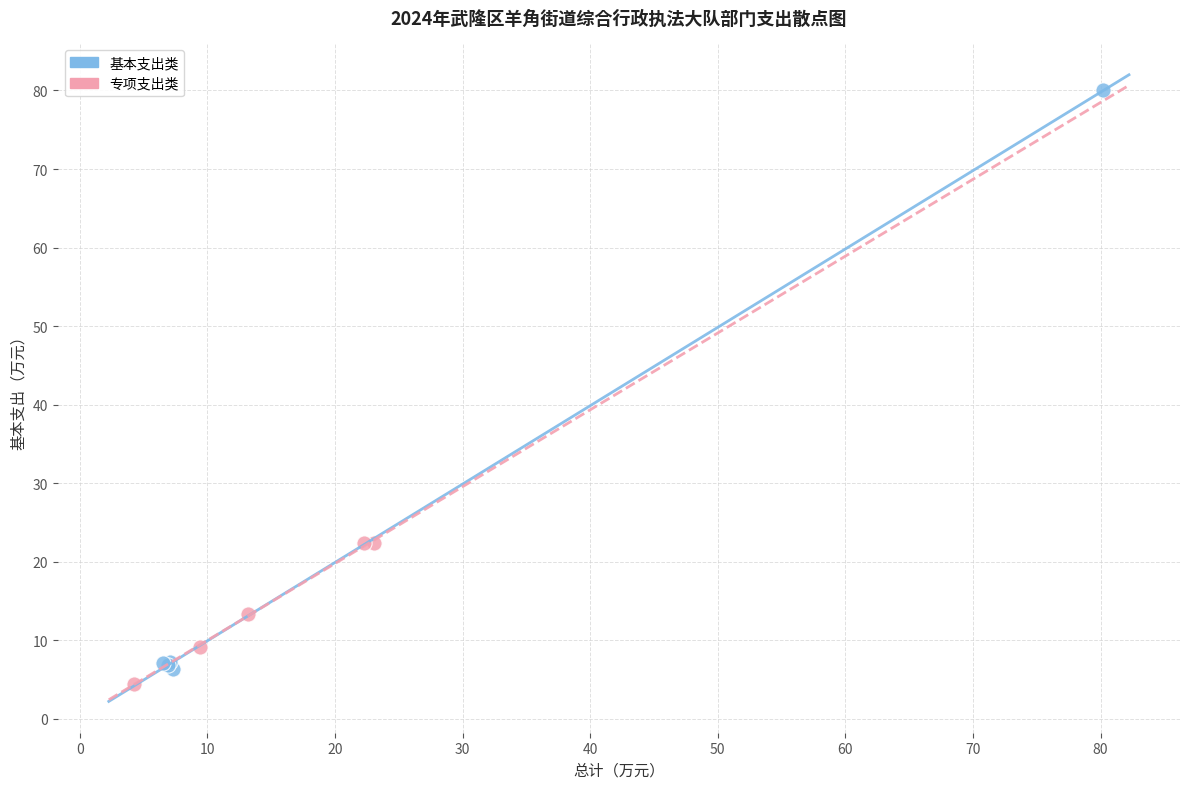

Which series reaches the maximum Y coordinate?

基本支出类